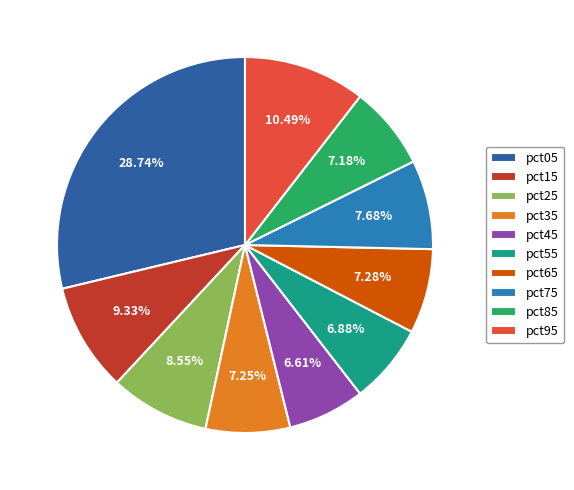

What percentage do pct55 and pct15 together represent?

16.2%